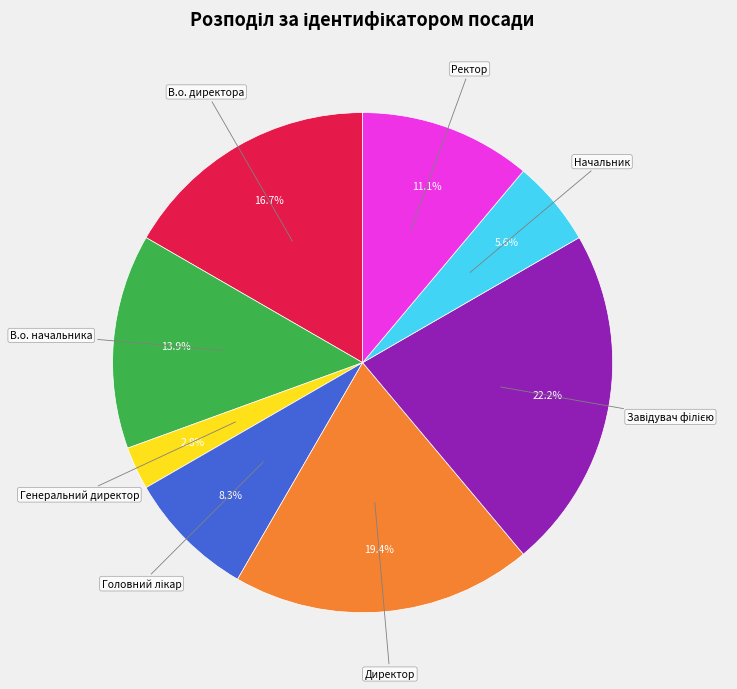

How many segments does this pie chart have?

8